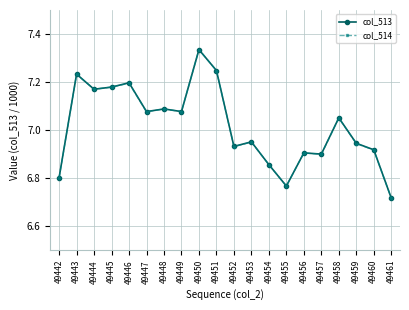

Where does the col_513 series first go above 7?

49443